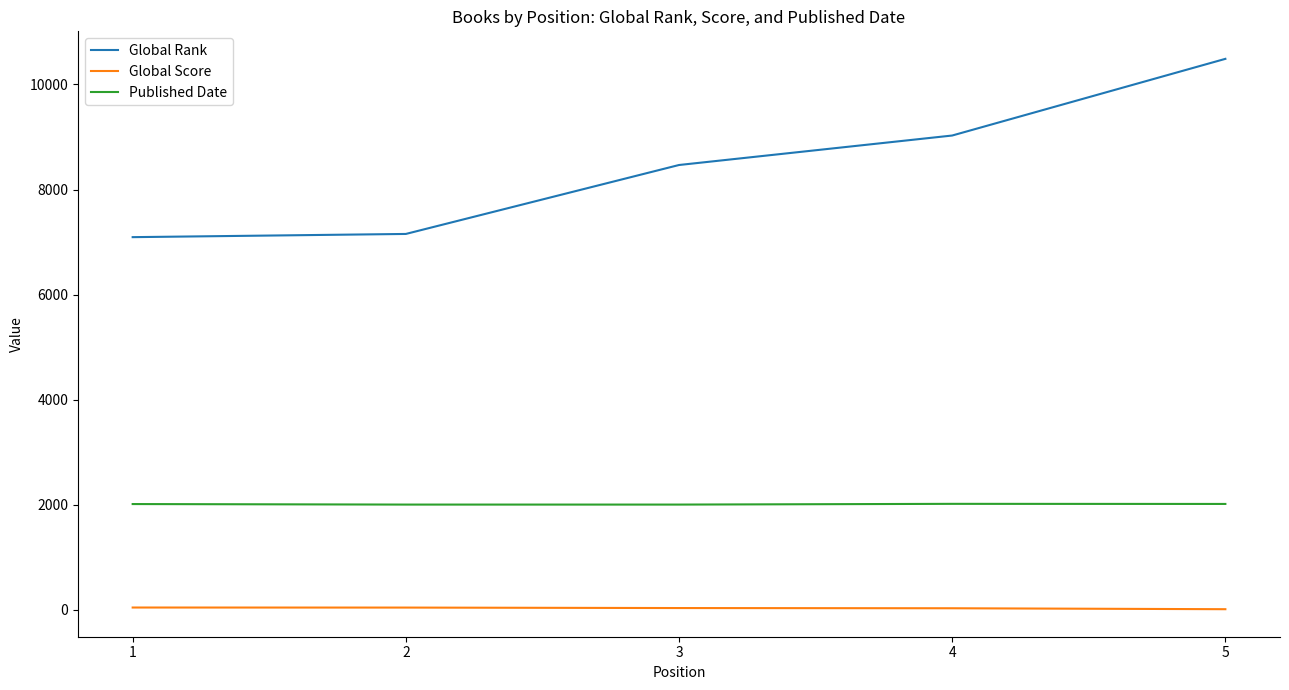

True or false: Global Rank has more than 2 points higher than both neighbors.

False